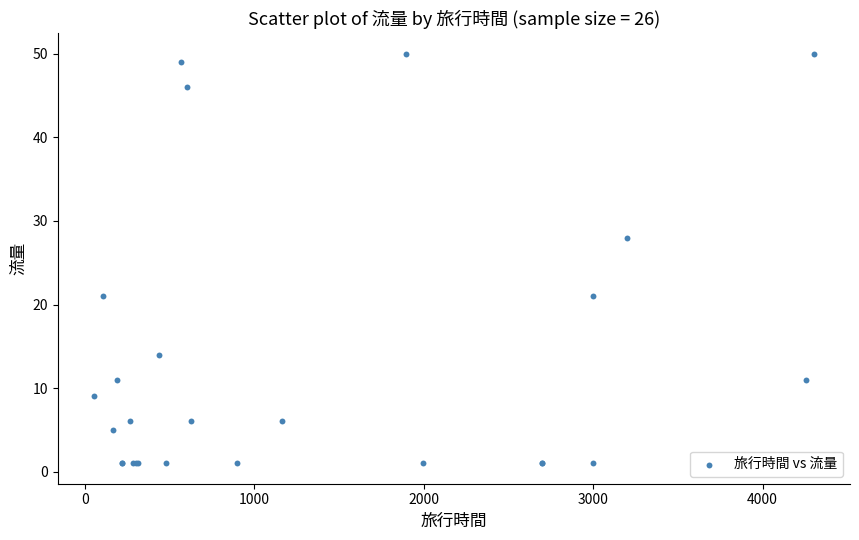

What Y value in the scatter plot is closest to 25?

28